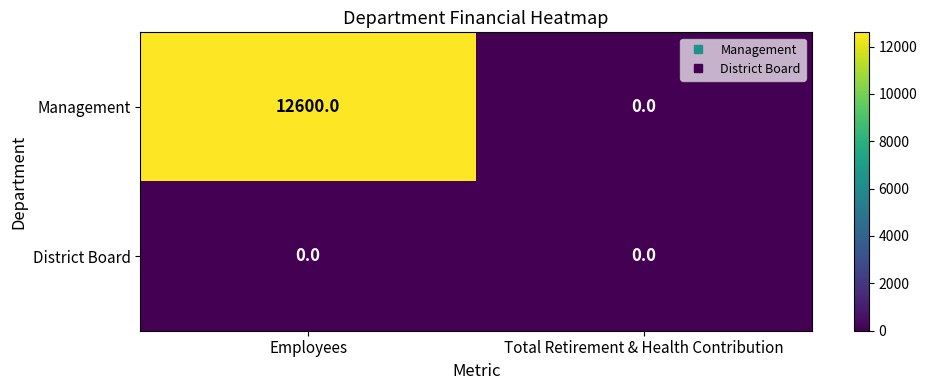

Which category has the highest value across all series?

Employees